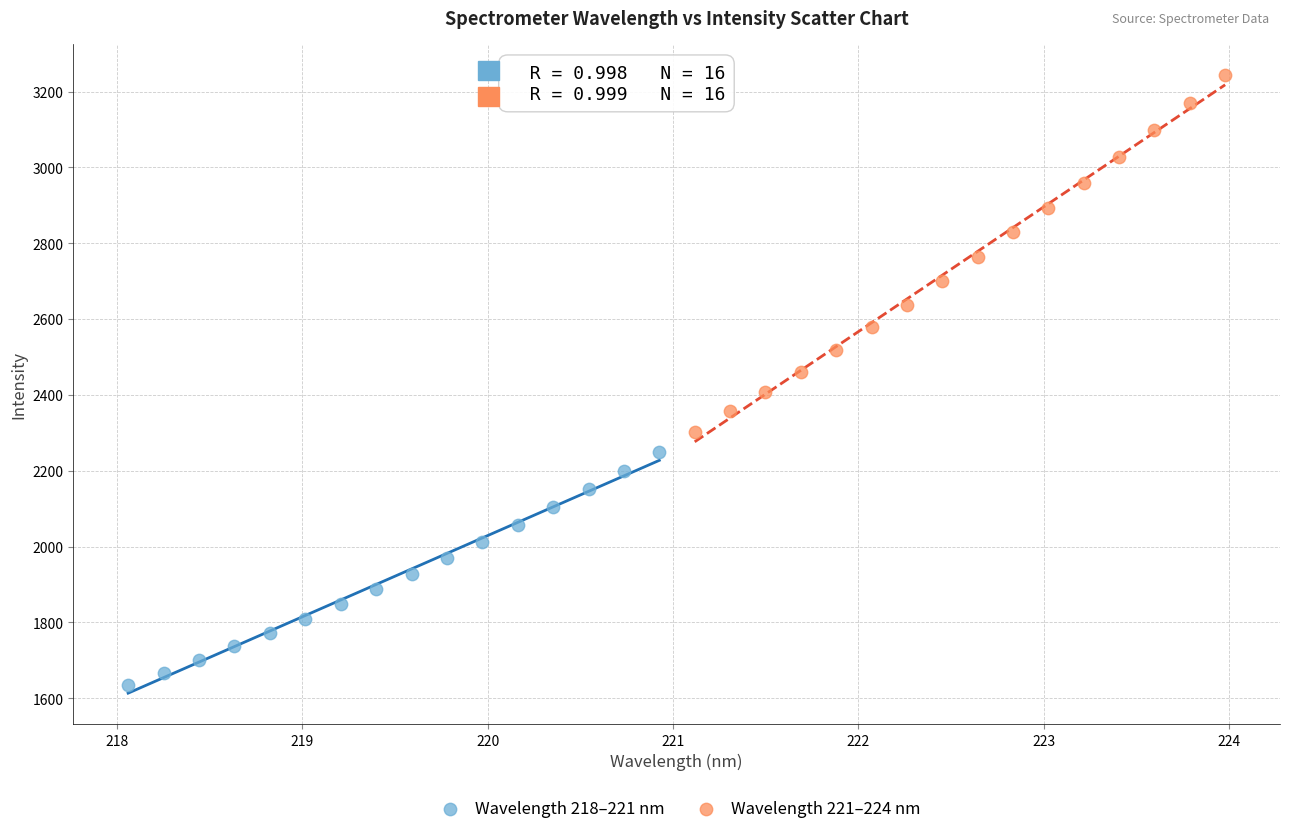

Which series contains the highest Y value?

Wavelength 221–224 nm